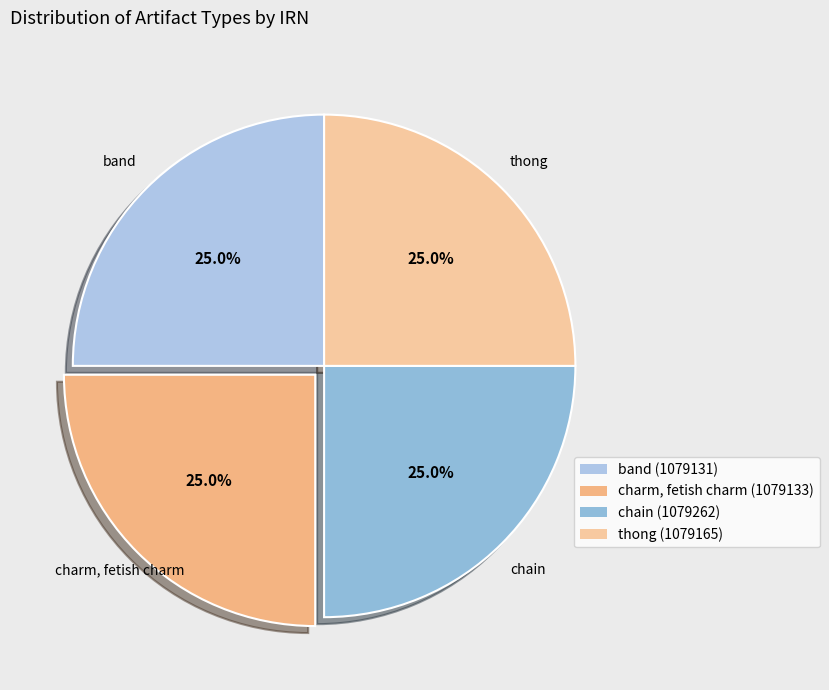

Approximately how many times larger is the value at thong compared to chain?

1.0